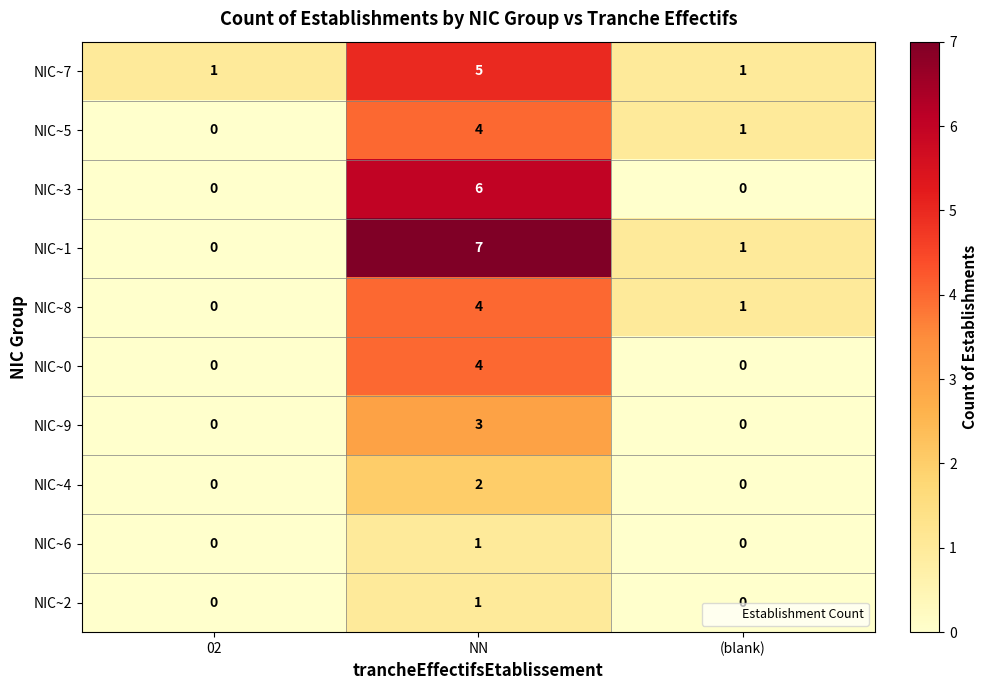

Which series has the largest range (max minus min)?

NIC~1